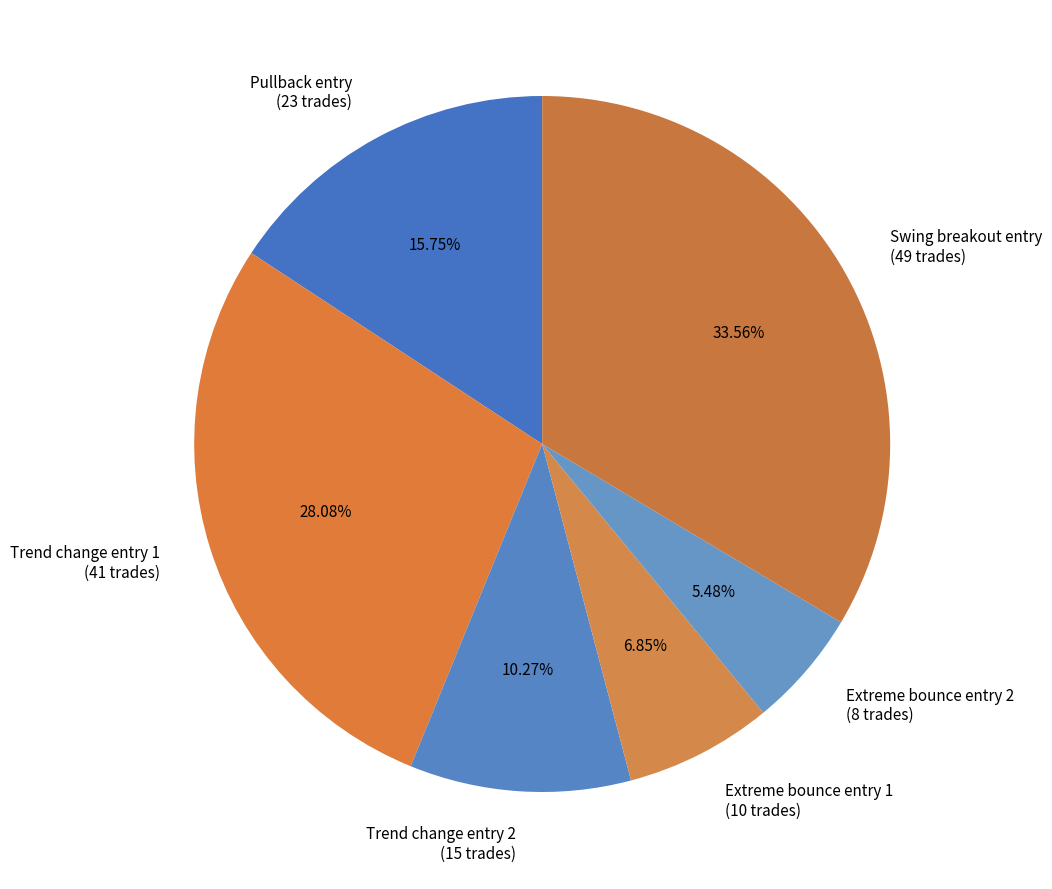

Between Swing breakout entry (49 trades) and Pullback entry (23 trades), which is larger?

Swing breakout entry (49 trades)